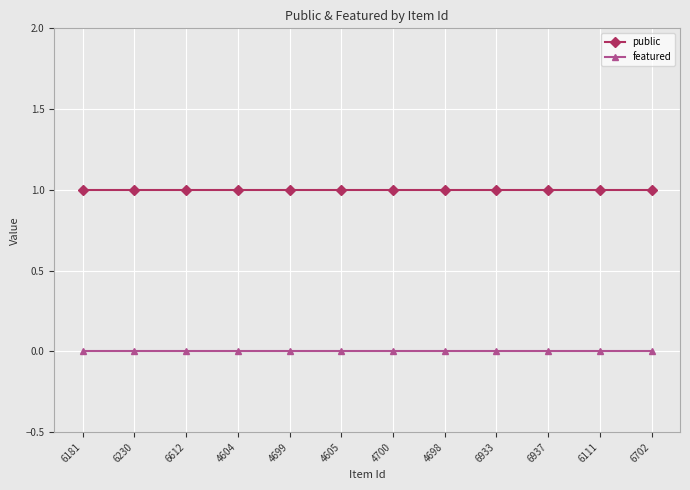

True or false: public and featured cross at least once.

False